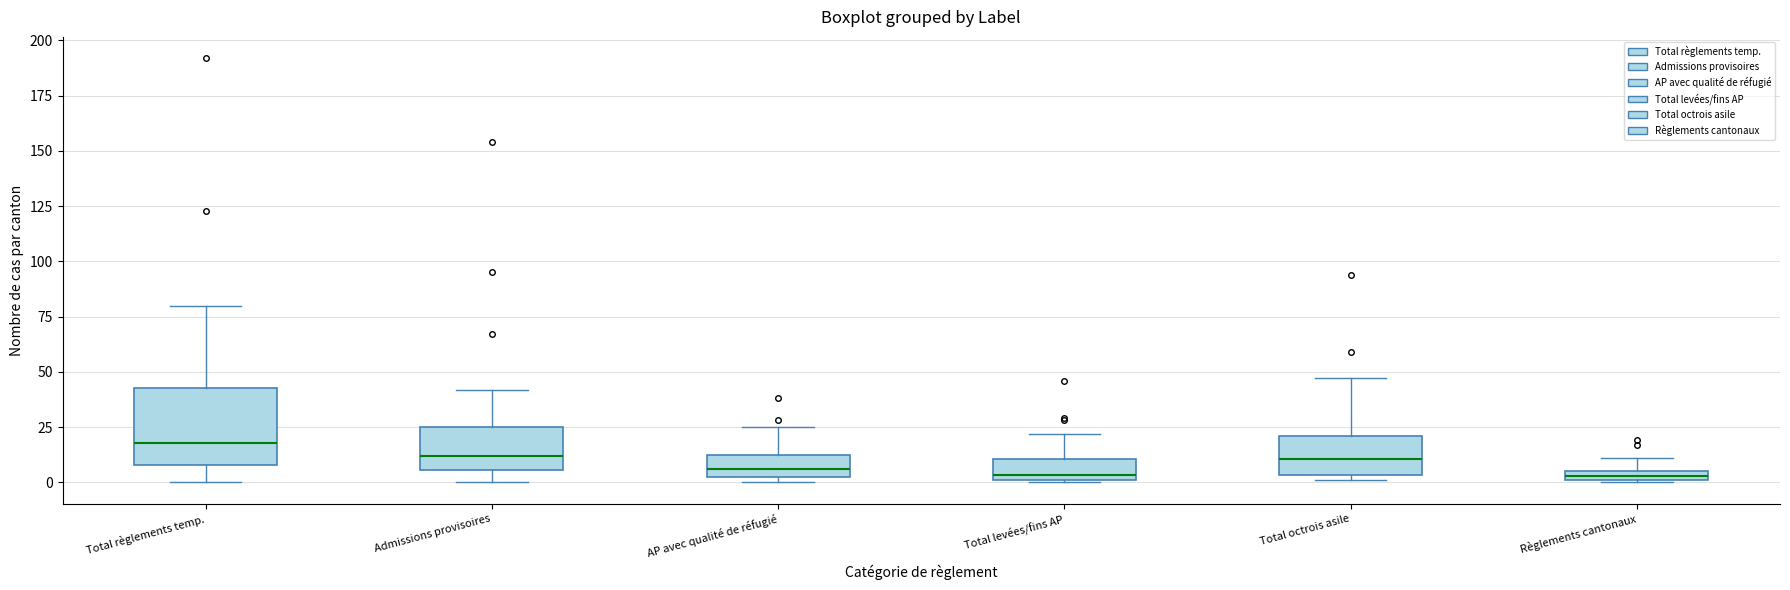

Which box is the tallest, from its lower edge to its upper edge?

Total règlements temp.